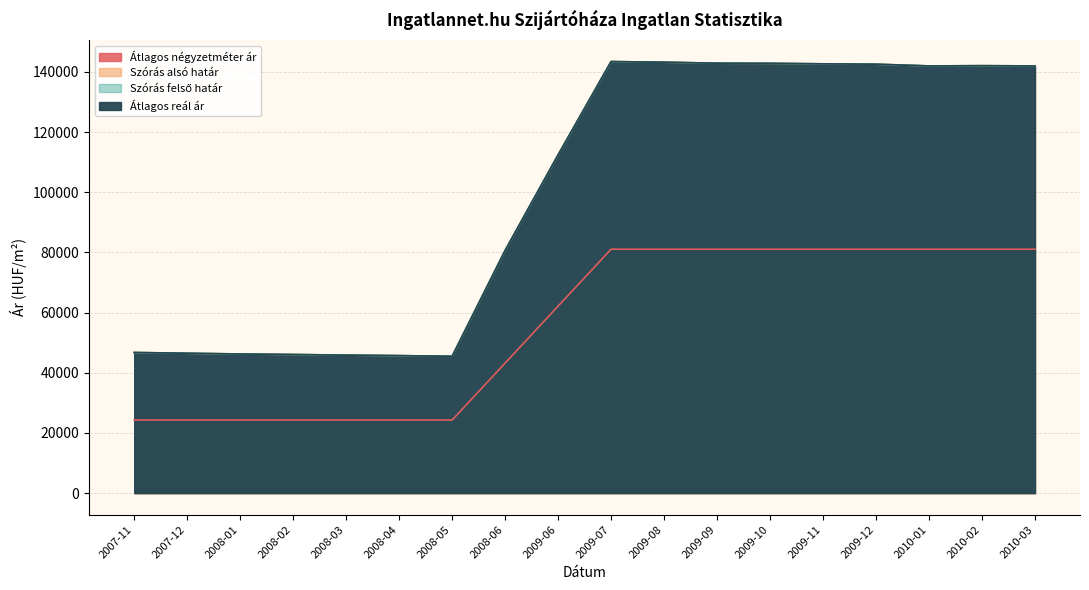

What is the sum of the Szórás felső határ values at 2007-11 and 2008-04?

92435